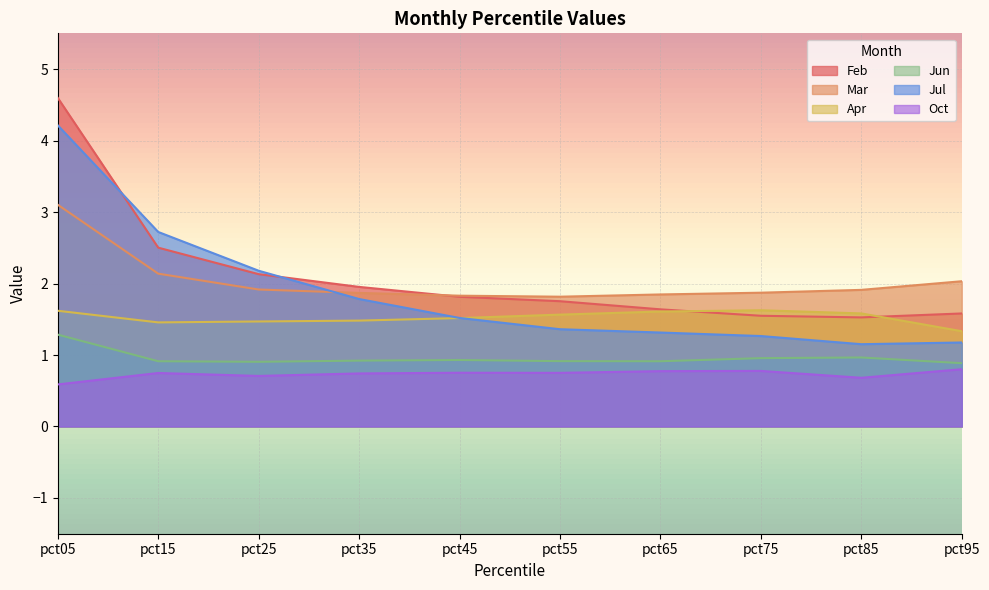

Reading right to left, transcribe all the data shown in this chart.

Feb: pct95=1.6	pct85=1.5	pct75=1.5	pct65=1.6	pct55=1.8	pct45=1.8	pct35=2.0	pct25=2.1	pct15=2.5	pct05=4.6
Mar: pct95=2.0	pct85=1.9	pct75=1.9	pct65=1.8	pct55=1.8	pct45=1.8	pct35=1.9	pct25=1.9	pct15=2.1	pct05=3.1
Apr: pct95=1.3	pct85=1.6	pct75=1.6	pct65=1.6	pct55=1.6	pct45=1.5	pct35=1.5	pct25=1.5	pct15=1.5	pct05=1.6
Jun: pct95=0.9	pct85=1.0	pct75=1.0	pct65=0.9	pct55=0.9	pct45=0.9	pct35=0.9	pct25=0.9	pct15=0.9	pct05=1.3
Jul: pct95=1.2	pct85=1.2	pct75=1.3	pct65=1.3	pct55=1.4	pct45=1.5	pct35=1.8	pct25=2.2	pct15=2.7	pct05=4.2
Oct: pct95=0.8	pct85=0.7	pct75=0.8	pct65=0.8	pct55=0.8	pct45=0.8	pct35=0.7	pct25=0.7	pct15=0.7	pct05=0.6